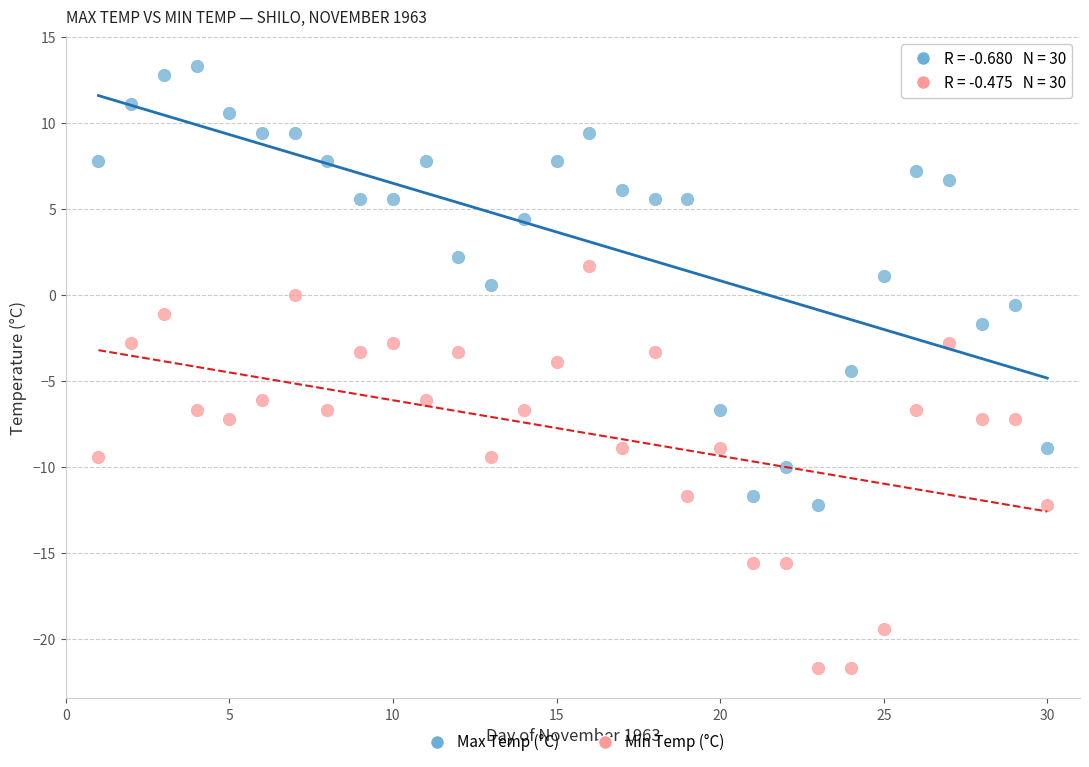

Which series reaches the minimum Y coordinate?

Min Temp (°C)